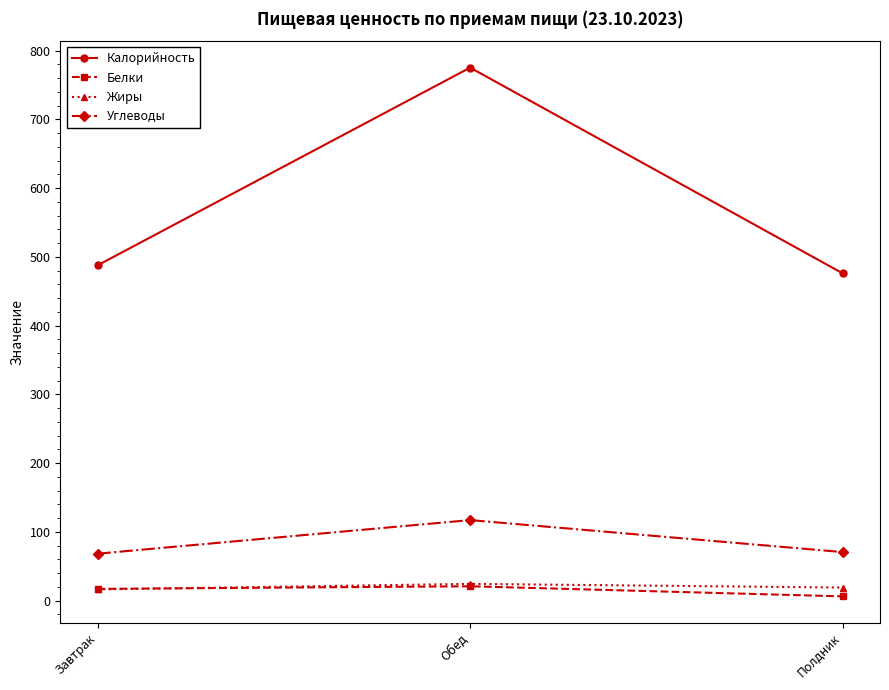

What is the sum of the Жиры values at Полдник and Обед?

43.2